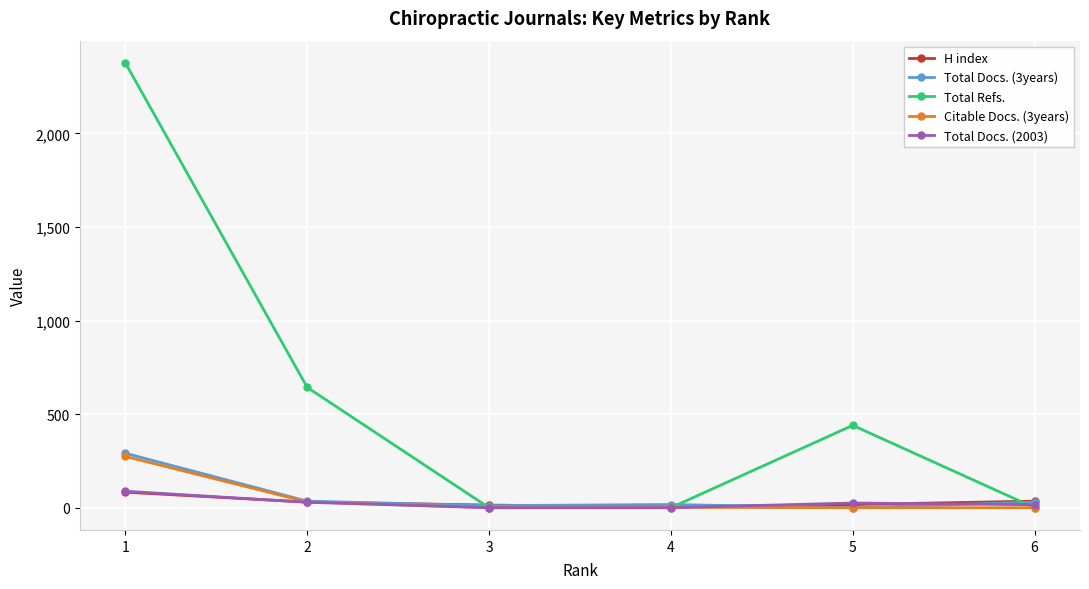

Is it true that Total Docs. (2003) equals 29 at 2?

True